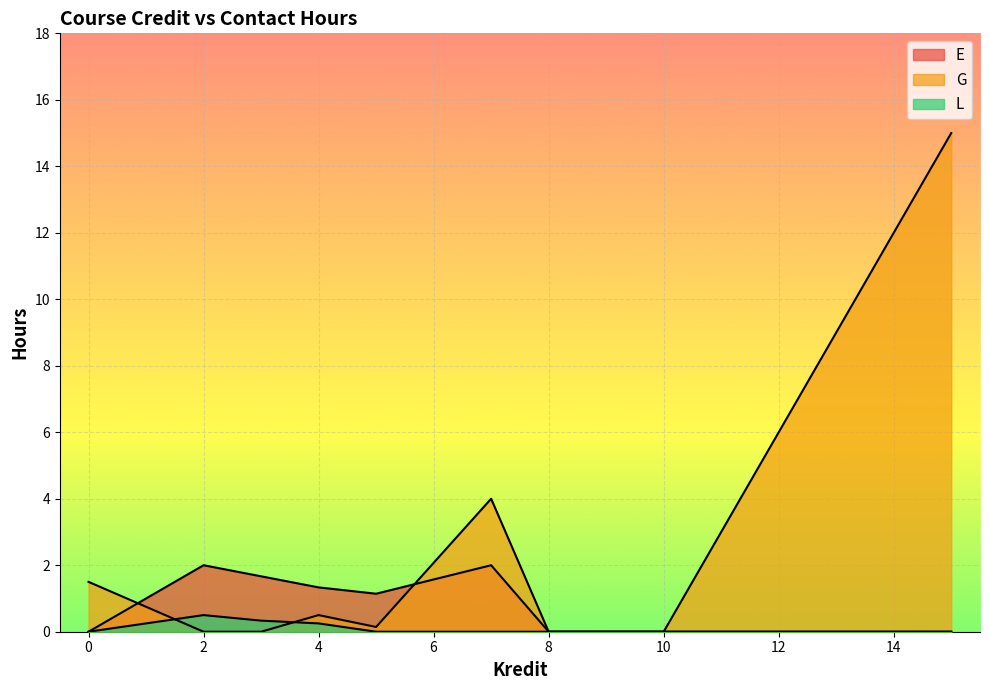

Is the value of G at 3 greater than the value of L at 2?

No